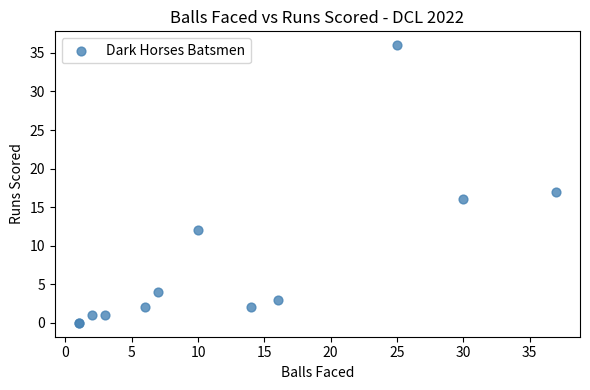

What Y value in the scatter plot is closest to 18?

17